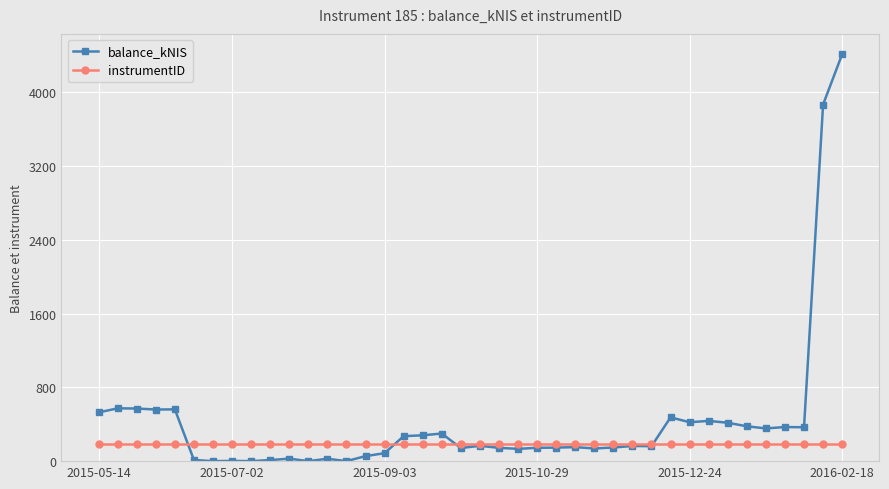

True or false: balance_kNIS has more than 0 interior local peaks.

True